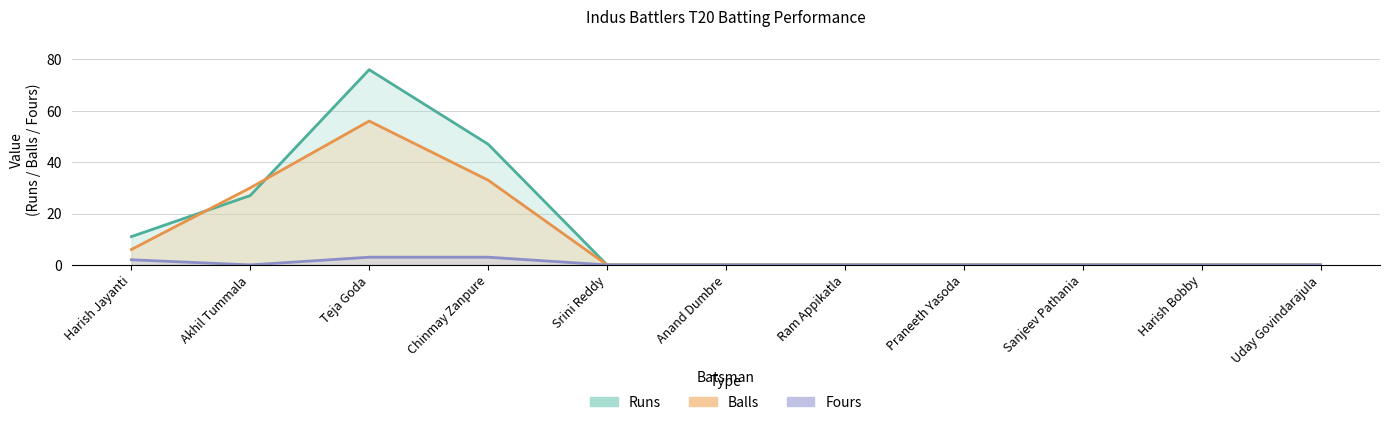

At how many categories does at least one series exceed 22?

3